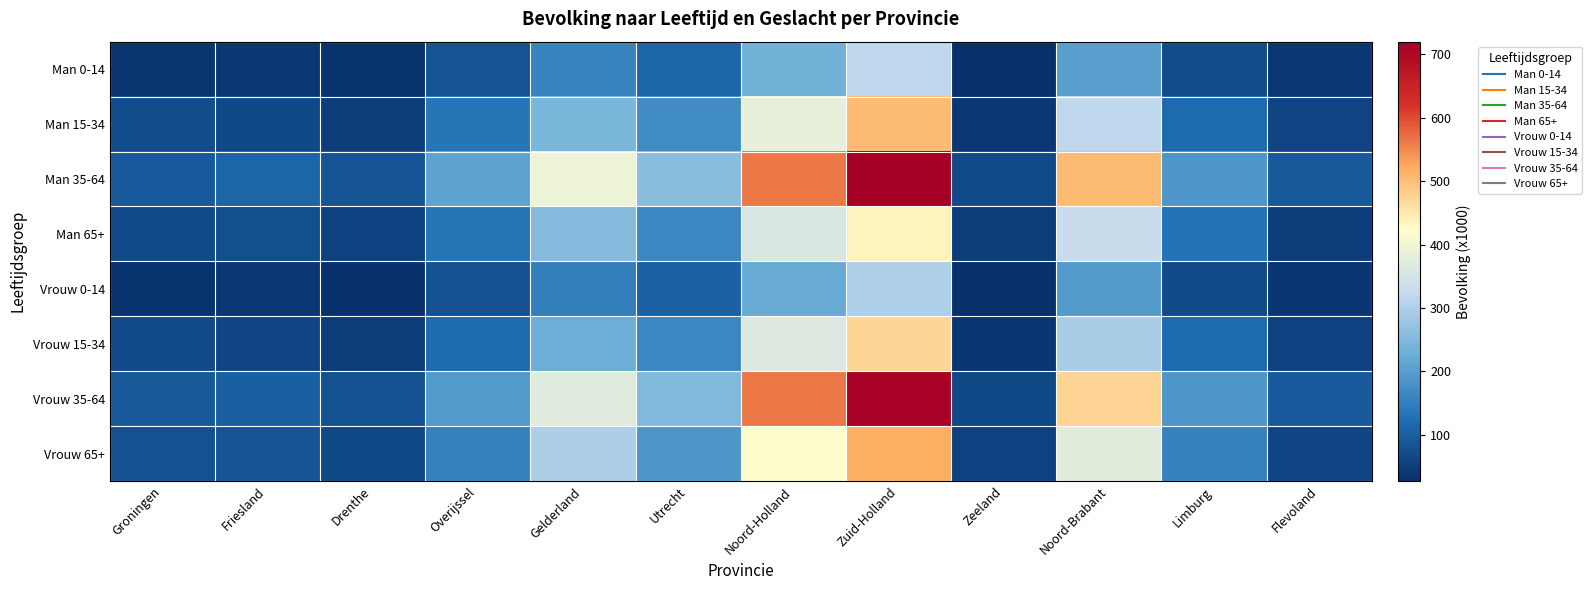

Reading left to right, list all the values displayed in this chart.

Man 0-14: Groningen=36	Friesland=43	Drenthe=33	Overijssel=83	Gelderland=157	Utrecht=112	Noord-Holland=234	Zuid-Holland=318	Zeeland=28	Noord-Brabant=202	Limburg=73	Flevoland=42
Man 15-34: Groningen=73	Friesland=65	Drenthe=49	Overijssel=133	Gelderland=241	Utrecht=173	Noord-Holland=384	Zuid-Holland=505	Zeeland=42	Noord-Brabant=317	Limburg=119	Flevoland=58
Man 35-64: Groningen=94	Friesland=110	Drenthe=86	Overijssel=211	Gelderland=392	Utrecht=259	Noord-Holland=563	Zuid-Holland=720	Zeeland=69	Noord-Brabant=505	Limburg=188	Flevoland=90
Man 65+: Groningen=68	Friesland=75	Drenthe=55	Overijssel=135	Gelderland=257	Utrecht=165	Noord-Holland=355	Zuid-Holland=437	Zeeland=47	Noord-Brabant=328	Limburg=132	Flevoland=51
Vrouw 0-14: Groningen=34	Friesland=41	Drenthe=31	Overijssel=79	Gelderland=149	Utrecht=105	Noord-Holland=221	Zuid-Holland=300	Zeeland=27	Noord-Brabant=193	Limburg=69	Flevoland=40
Vrouw 15-34: Groningen=70	Friesland=60	Drenthe=46	Overijssel=117	Gelderland=225	Utrecht=165	Noord-Holland=365	Zuid-Holland=473	Zeeland=38	Noord-Brabant=294	Limburg=119	Flevoland=56
Vrouw 35-64: Groningen=91	Friesland=101	Drenthe=80	Overijssel=193	Gelderland=369	Utrecht=251	Noord-Holland=565	Zuid-Holland=713	Zeeland=64	Noord-Brabant=475	Limburg=188	Flevoland=93
Vrouw 65+: Groningen=80	Friesland=86	Drenthe=64	Overijssel=154	Gelderland=297	Utrecht=189	Noord-Holland=420	Zuid-Holland=518	Zeeland=55	Noord-Brabant=373	Limburg=155	Flevoland=60